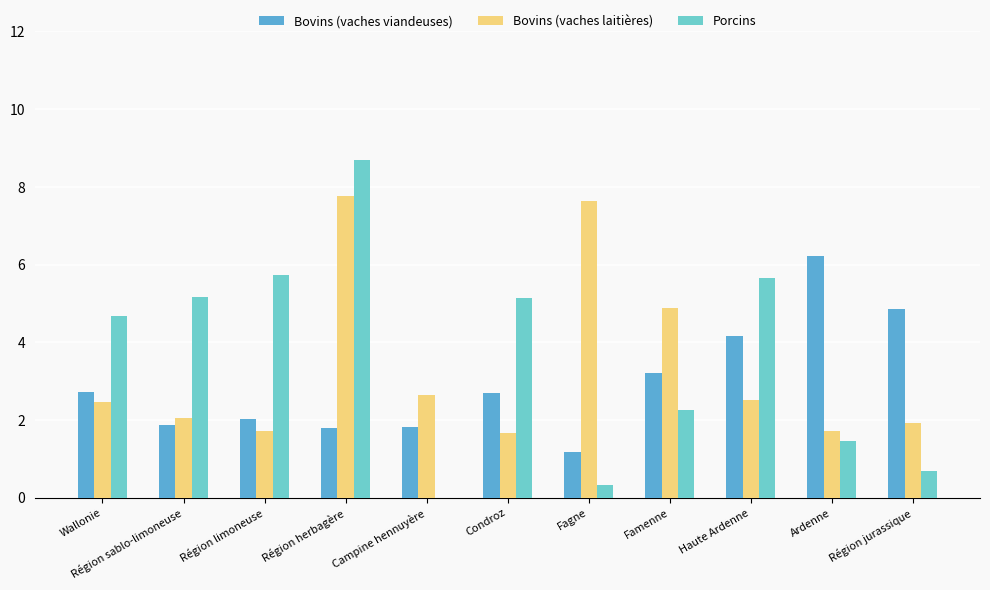

How many groups of bars are there?

11